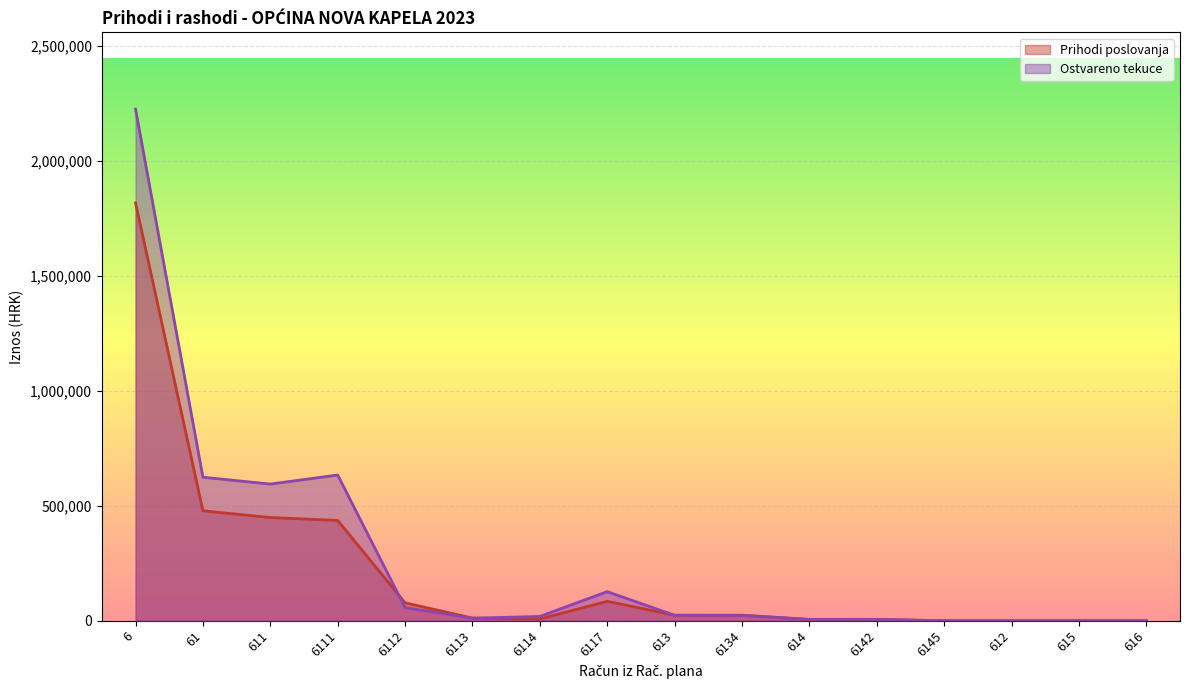

Which has a higher value, 6111 or 6114?

6111